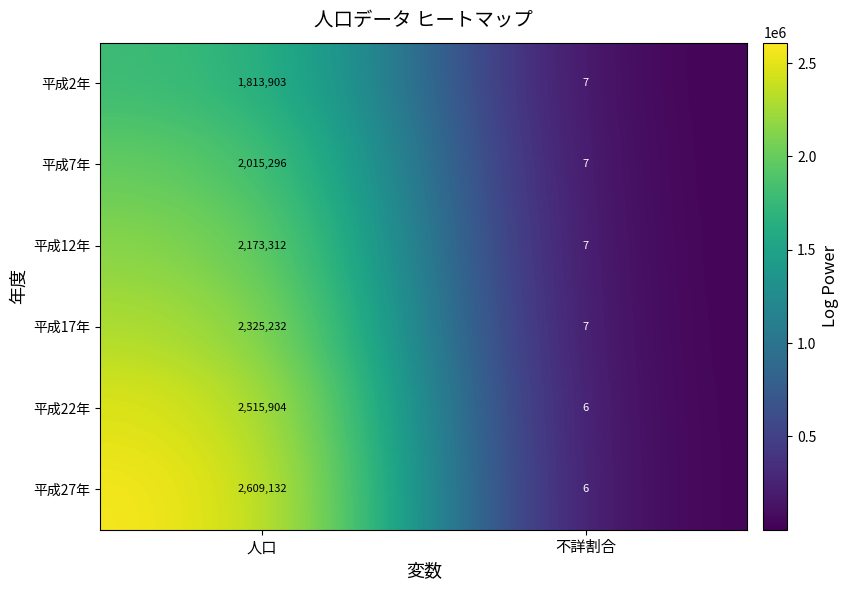

At how many categories does at least one series exceed 1703686?

1